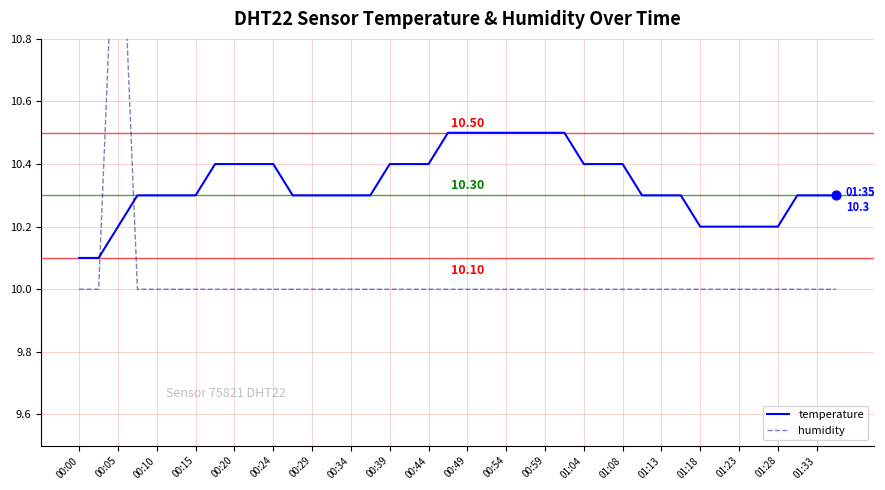

What is the total value across all series at 01:08?

20.4